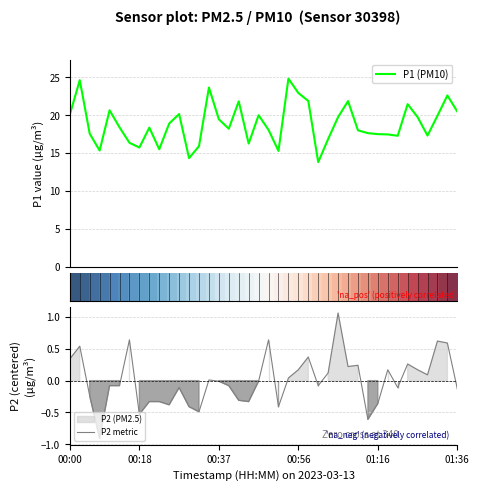

At how many categories does at least one series exceed 24?

2